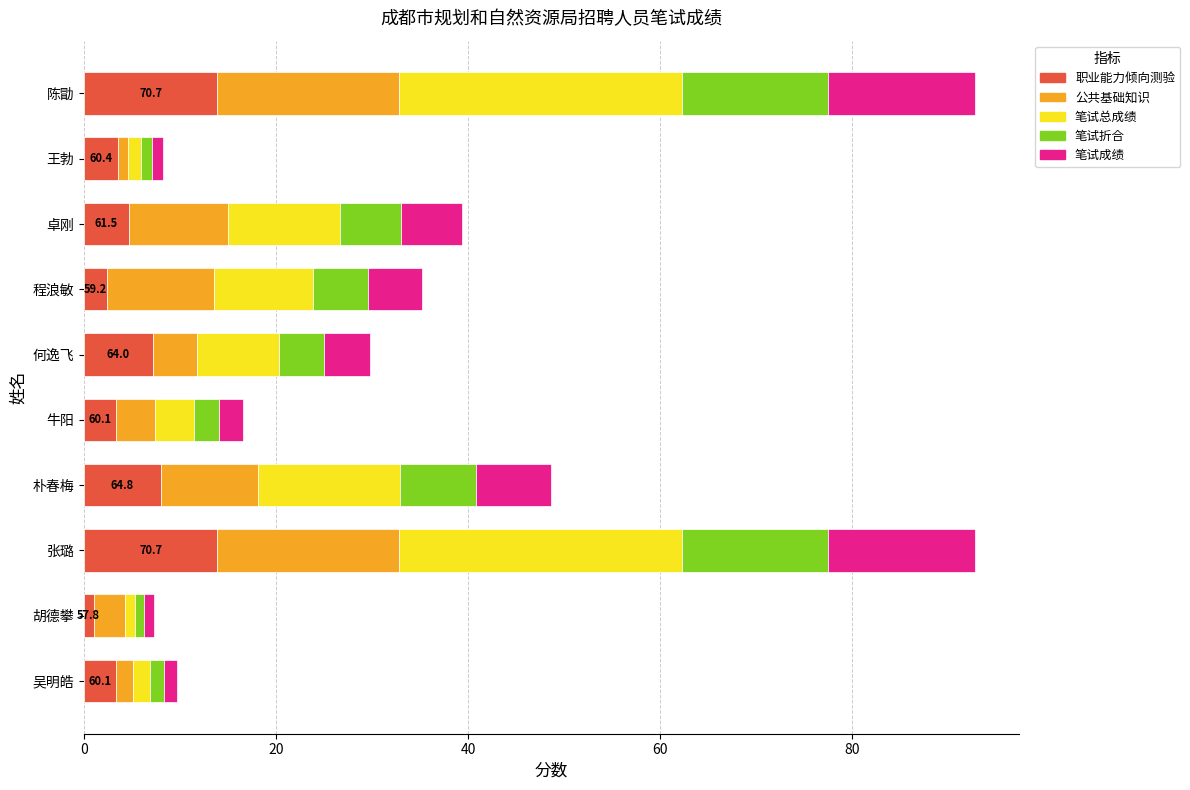

What is the maximum value for 职业能力倾向测验?

13.9